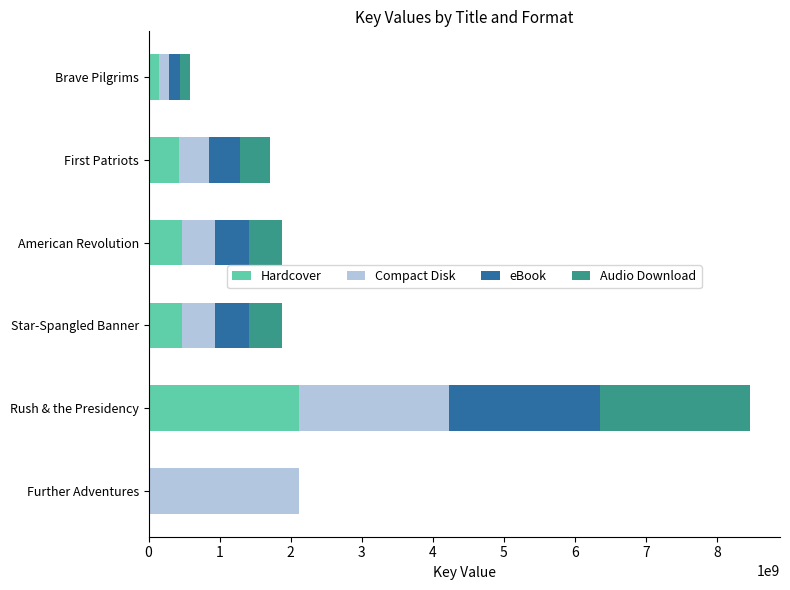

The value of Hardcover at American Revolution is 470530467. True or false?

True